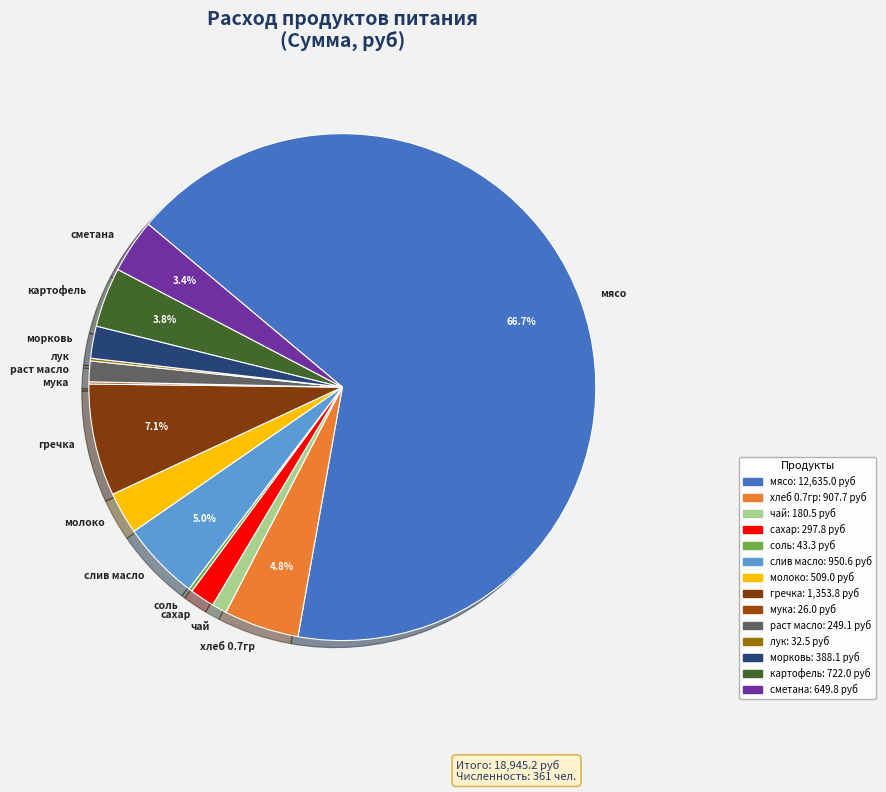

Approximately how many times larger is the value at раст масло compared to морковь?

0.6